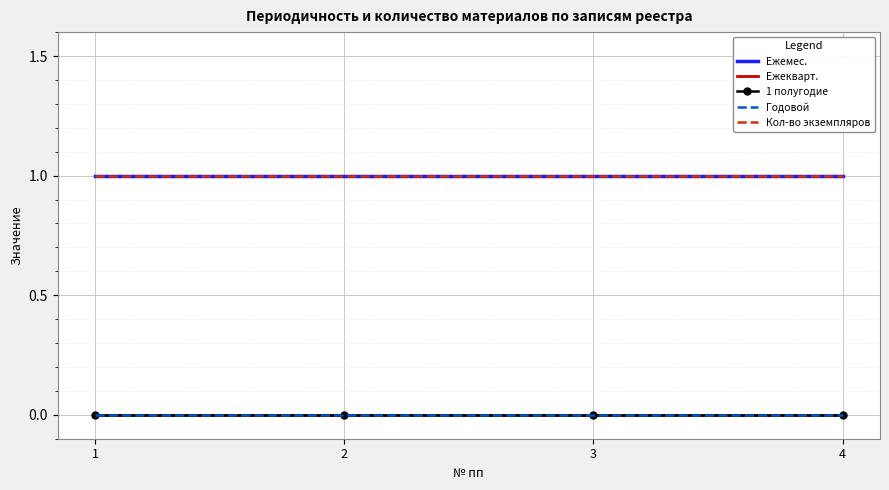

Rank the categories by Ежемес. value from lowest to highest.

1, 2, 3, 4